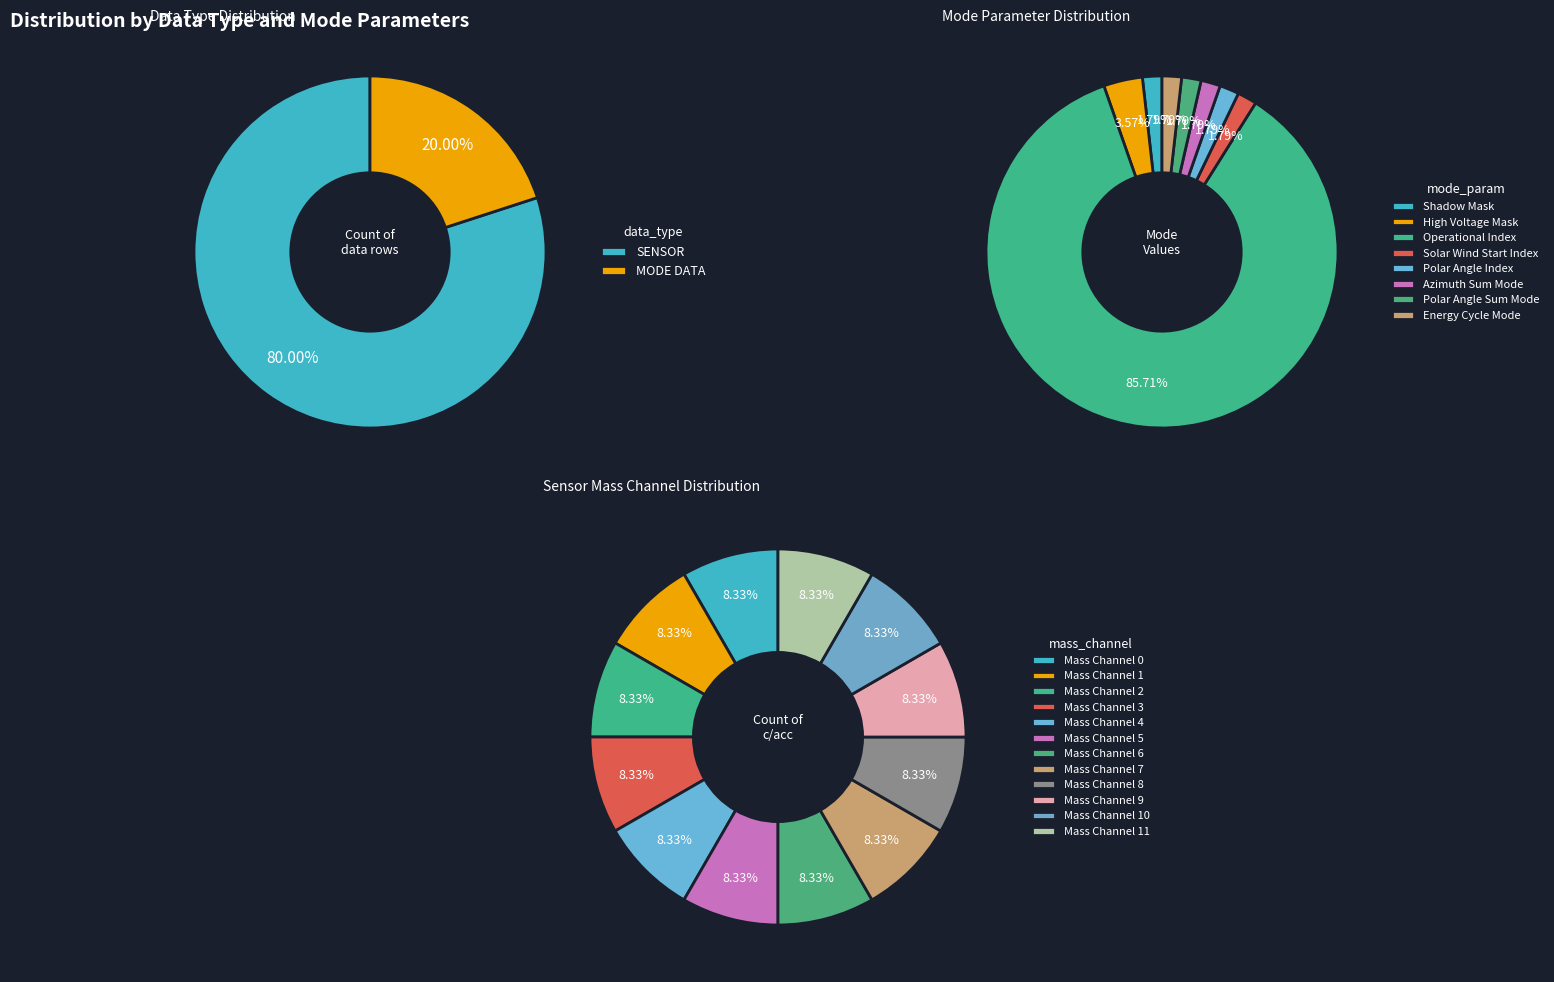

How many segments does this pie chart have?

8